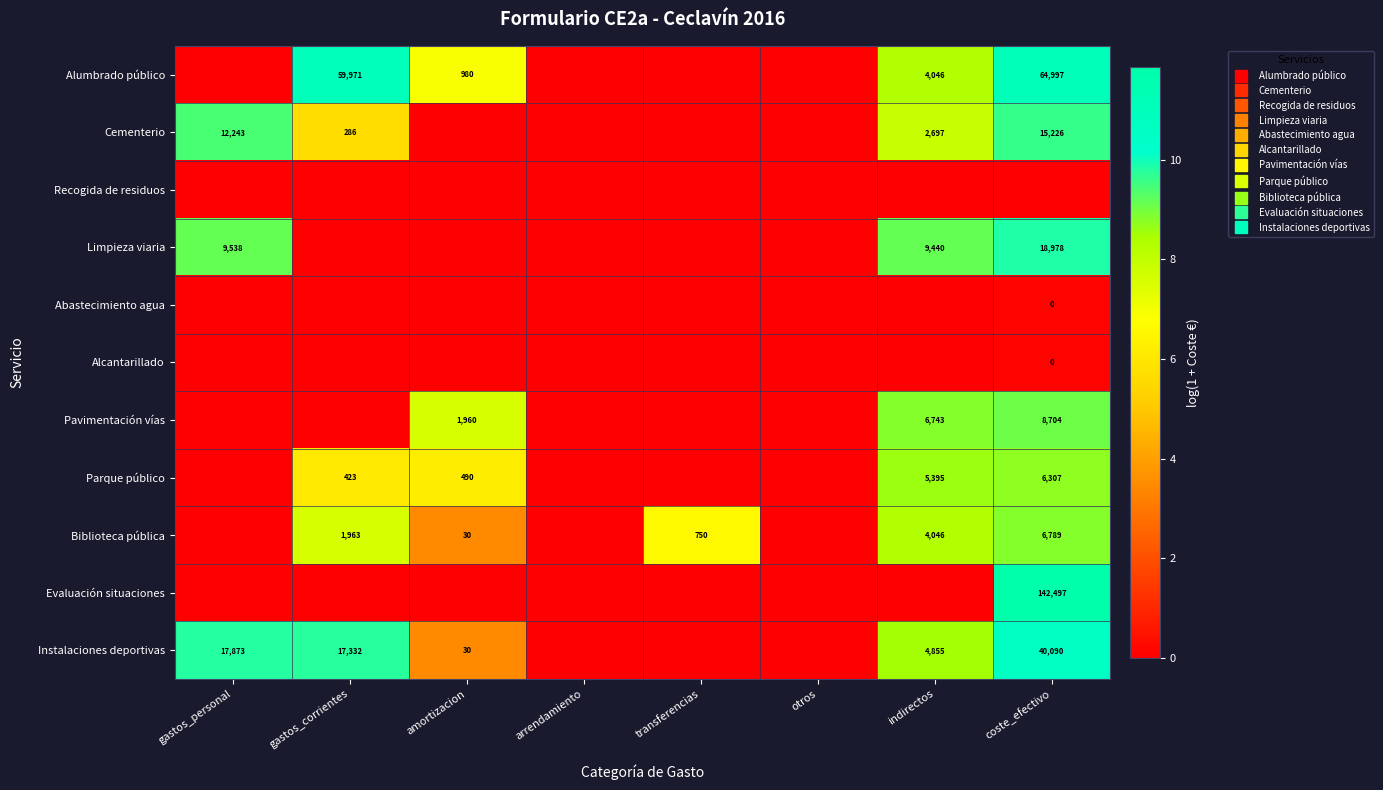

Rank the series by their maximum value, from lowest to highest.

Recogida de residuos, Abastecimiento agua, Alcantarillado, Parque público, Biblioteca pública, Pavimentación vías, Cementerio, Limpieza viaria, Instalaciones deportivas, Alumbrado público, Evaluación situaciones